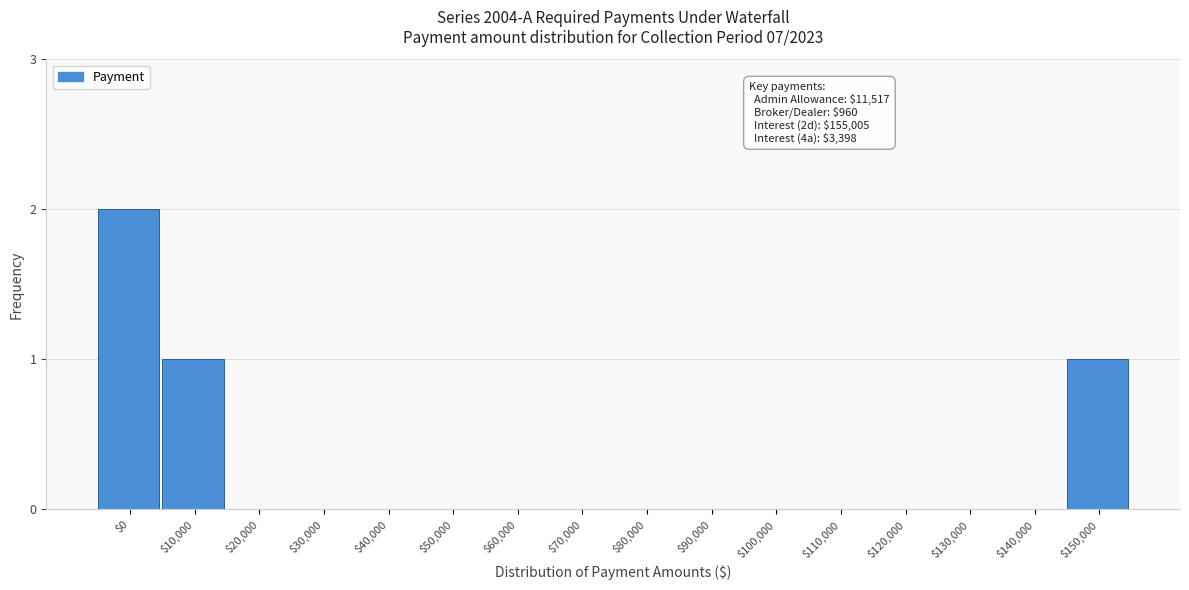

Which label corresponds to the largest value in the chart?

$0